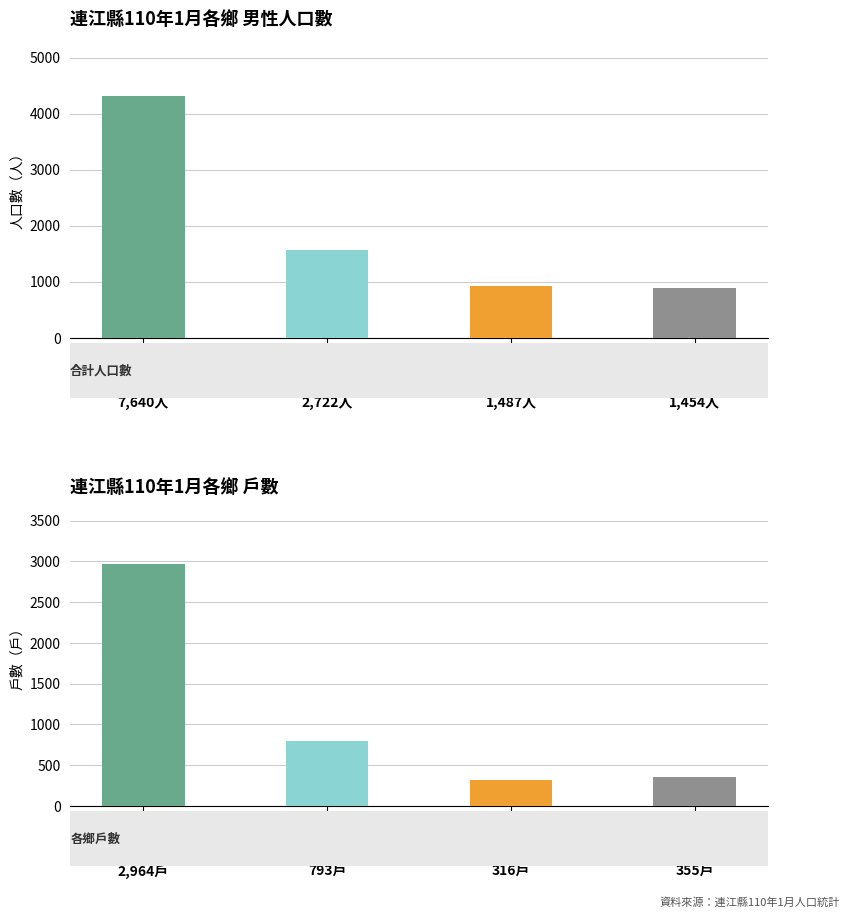

What is the average value of the 男 series?

1921